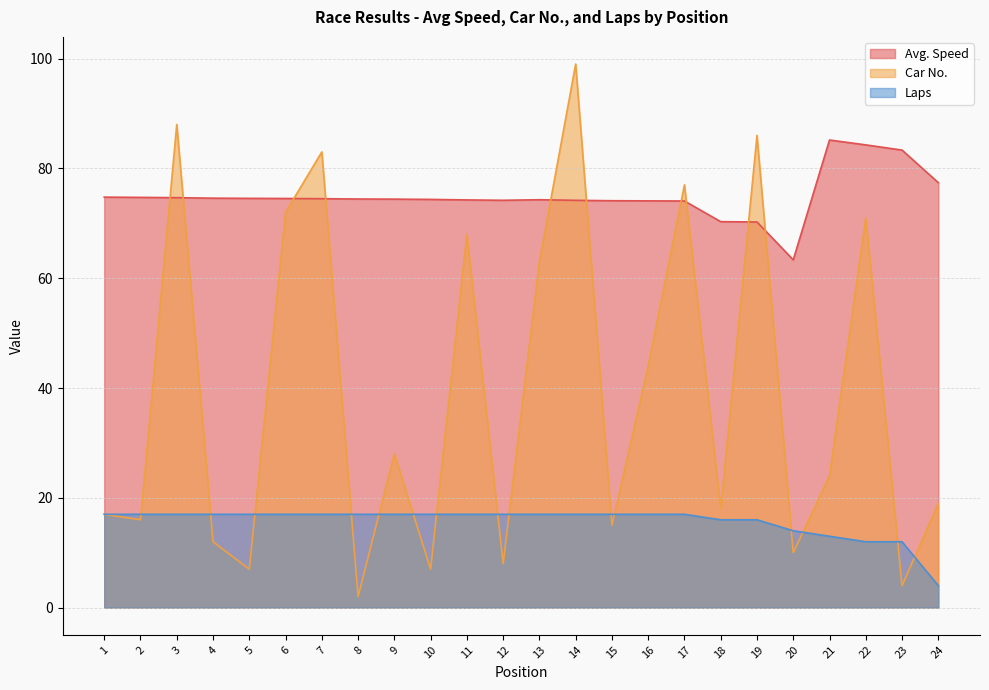

What is the sum of the Avg. Speed values at 19 and 23?

153.6